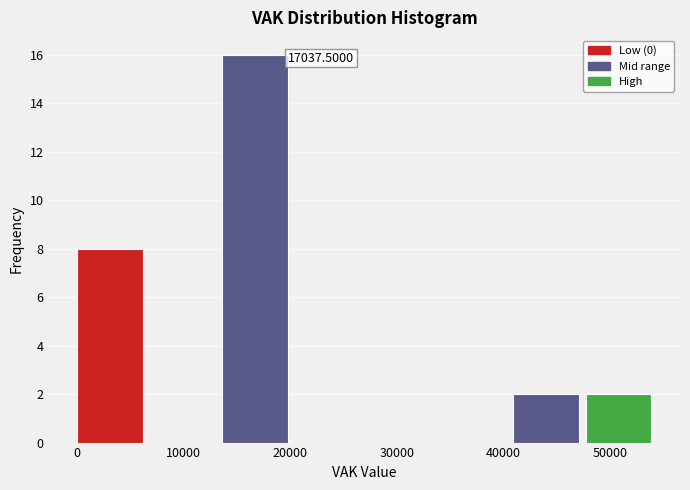

Which range on the x-axis has the tallest bar?

14000 to 20000